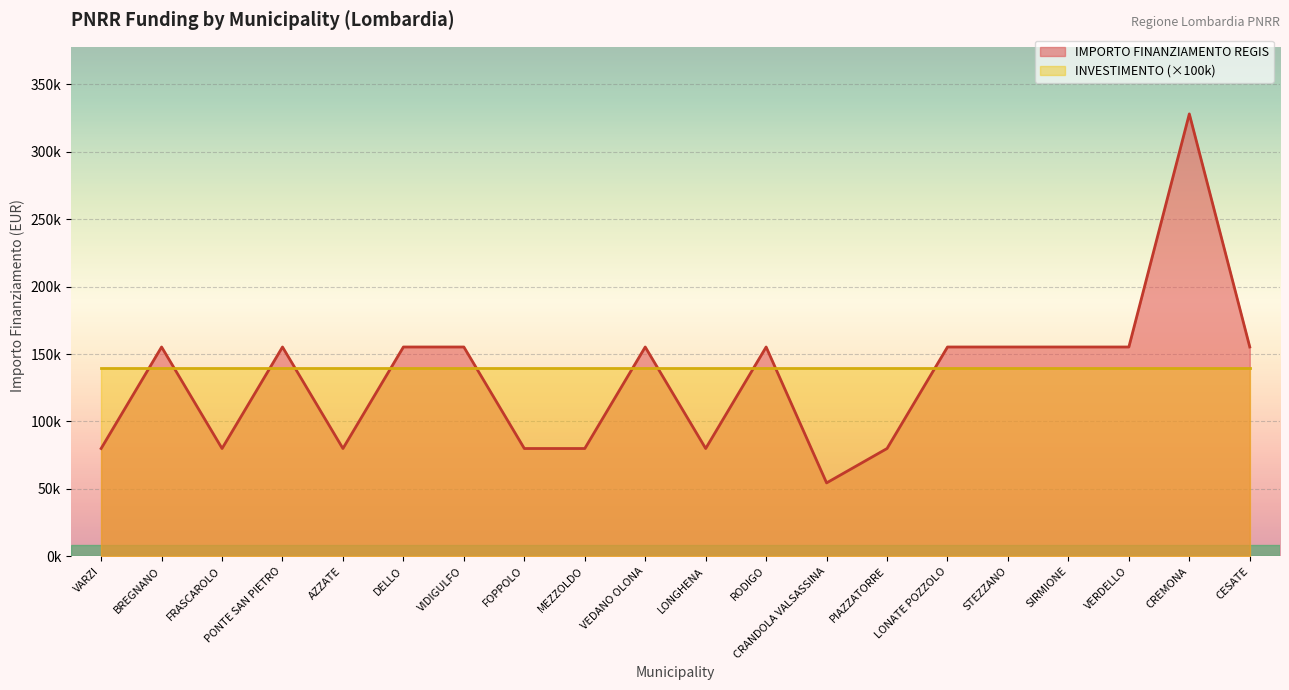

What is the difference between the second highest and minimum values?

100822